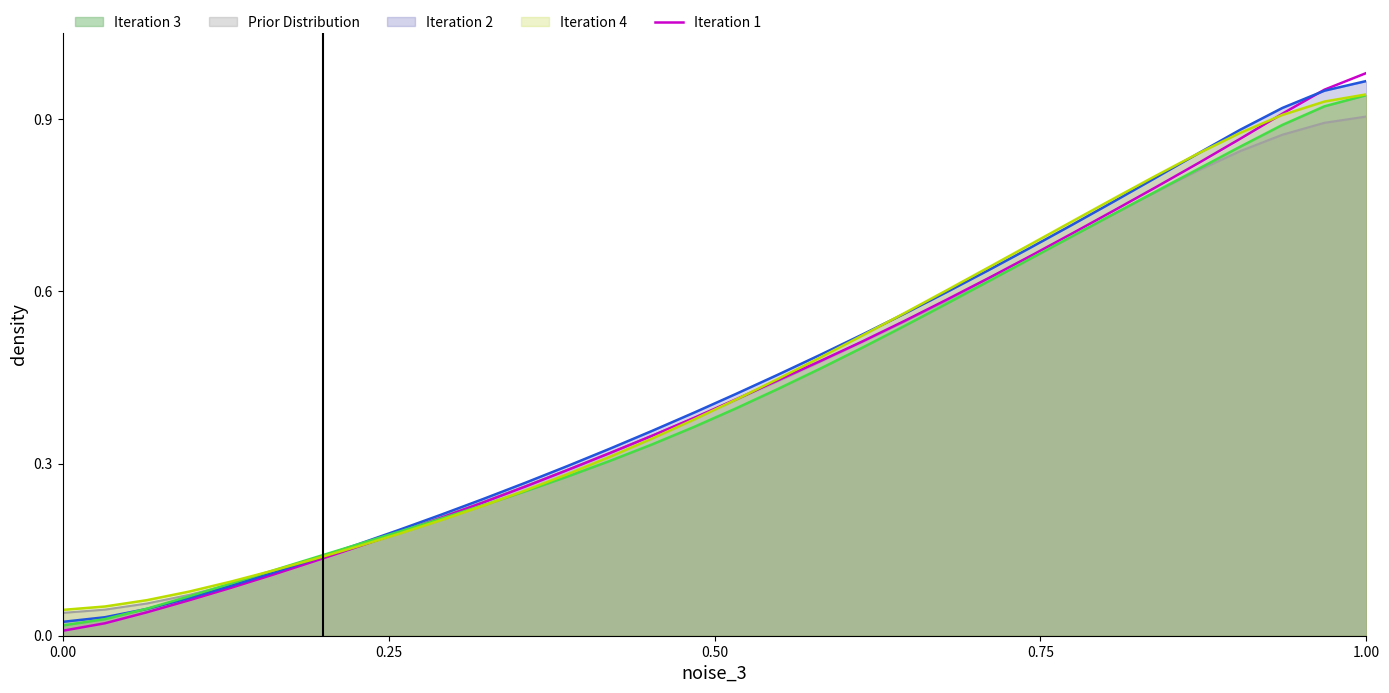

At which category does the chart reach its peak across all series?

1.00